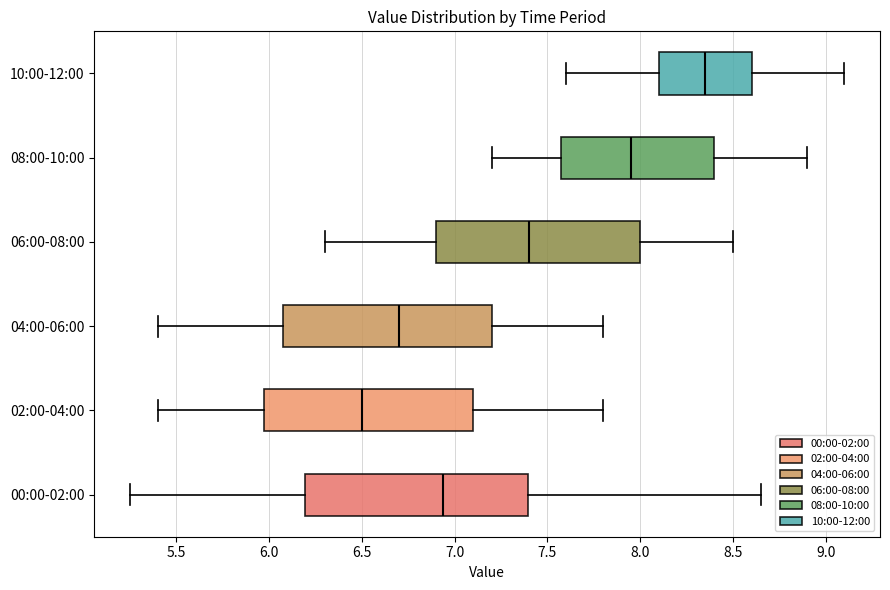

Which box's median line is the furthest to the right?

10:00-12:00